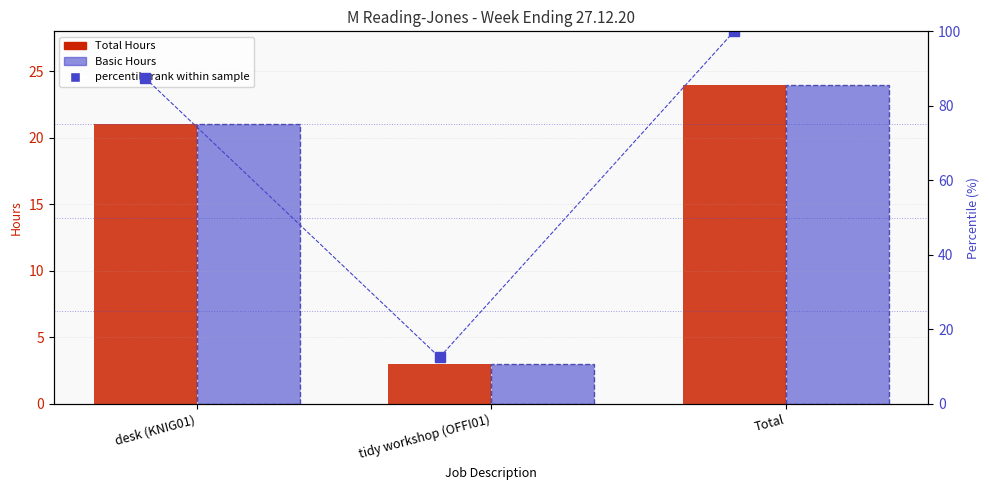

At how many categories does at least one series exceed 72?

2